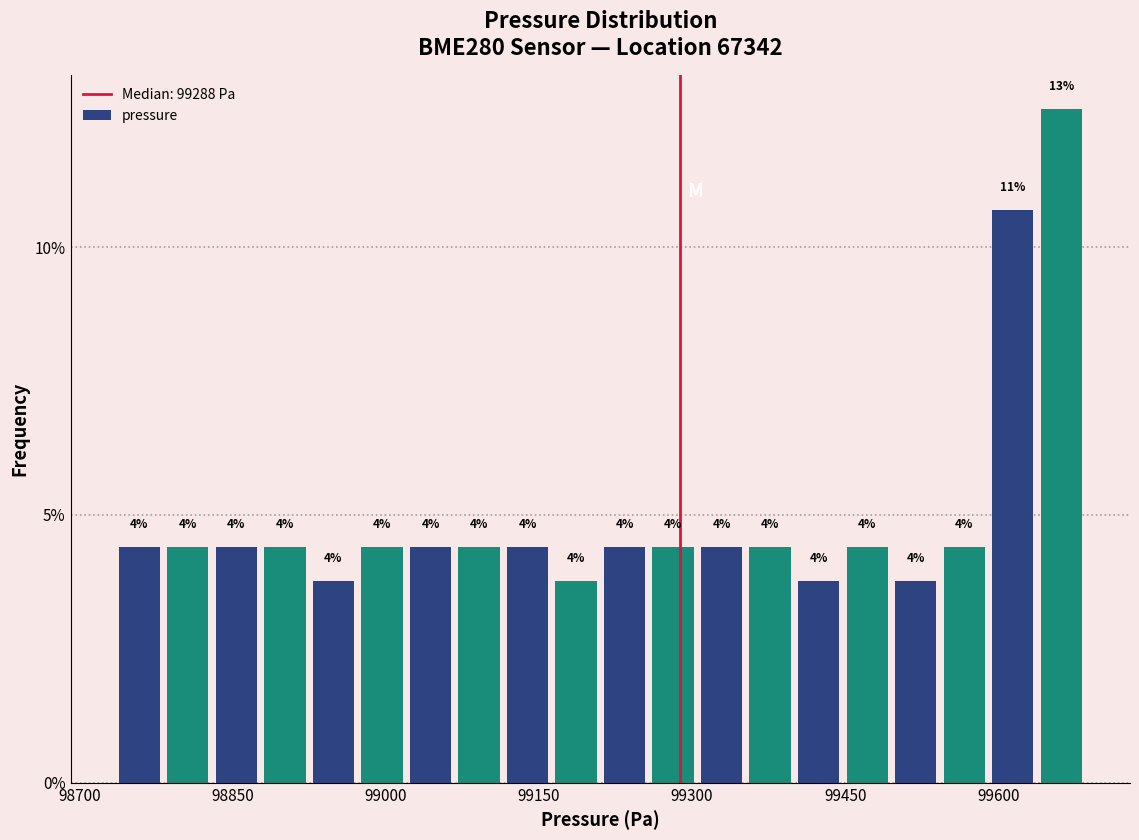

Read against the x-axis, roughly where is the centre of the tallest bar?

99660